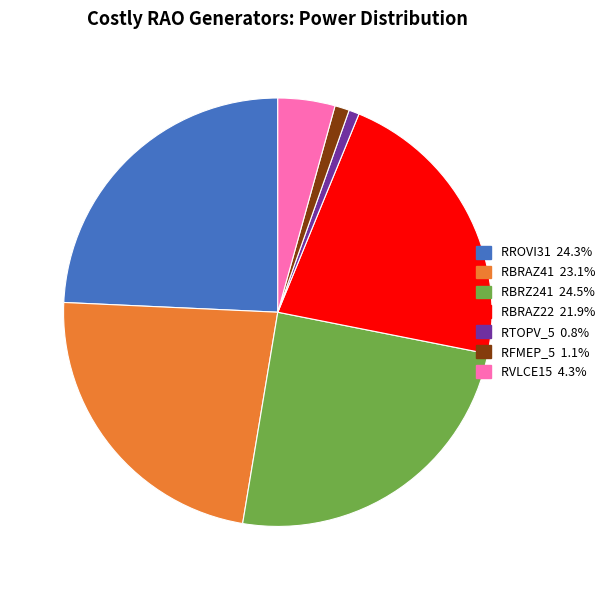

Is the sum of RBRZ241 and RVLCE15 greater than half?

No